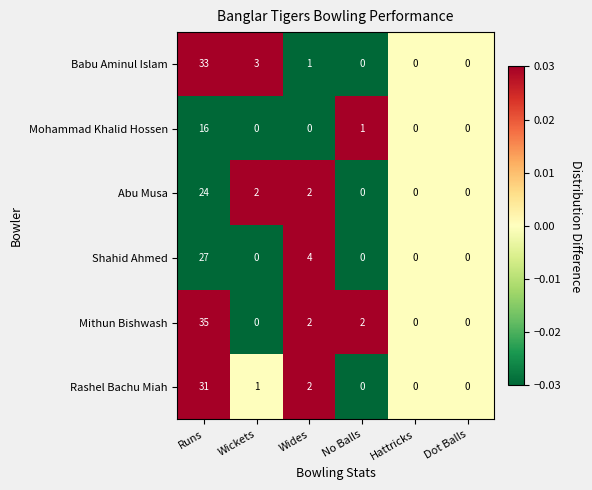

What is the total value across all series at Wides?

11